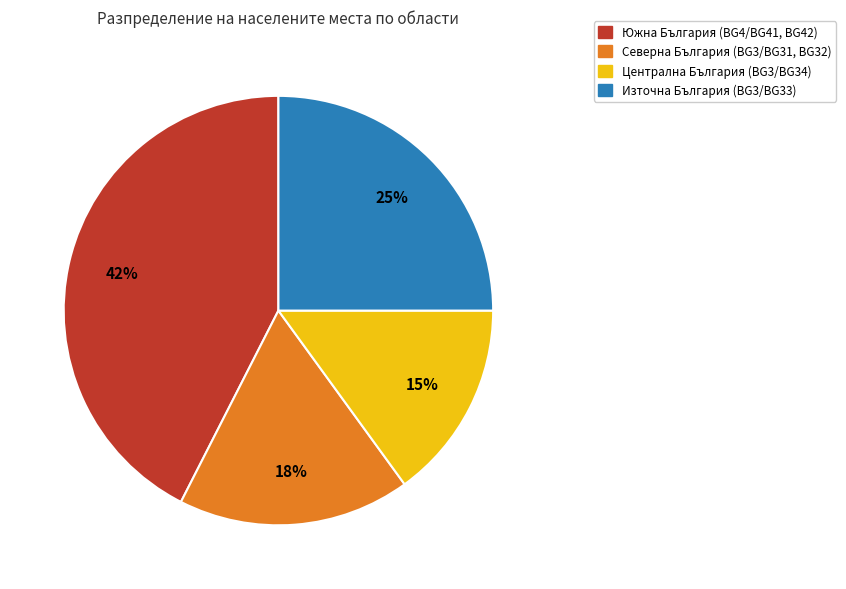

To the nearest percent, what is the average slice percentage?

25%